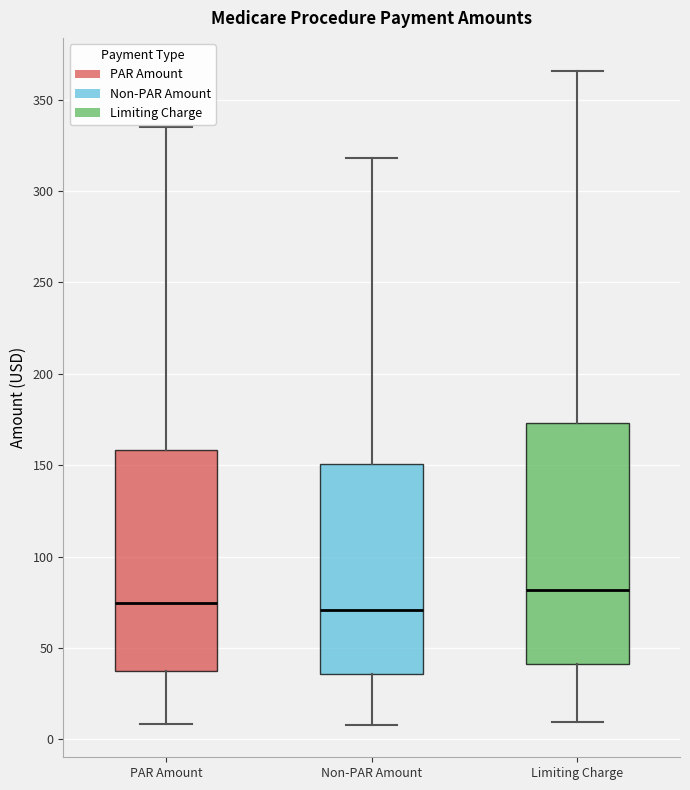

Reading left to right, transcribe this box plot: for each box, give where its median line is, the range the box spans, and where its two whiskers end, as read against the y-axis. The values are not printed on the chart, so give them approximately, as read against the axis.

PAR Amount: median 75, box 40 to 160, whiskers 10 to 335
Non-PAR Amount: median 70, box 35 to 150, whiskers 10 to 320
Limiting Charge: median 80, box 40 to 175, whiskers 10 to 365